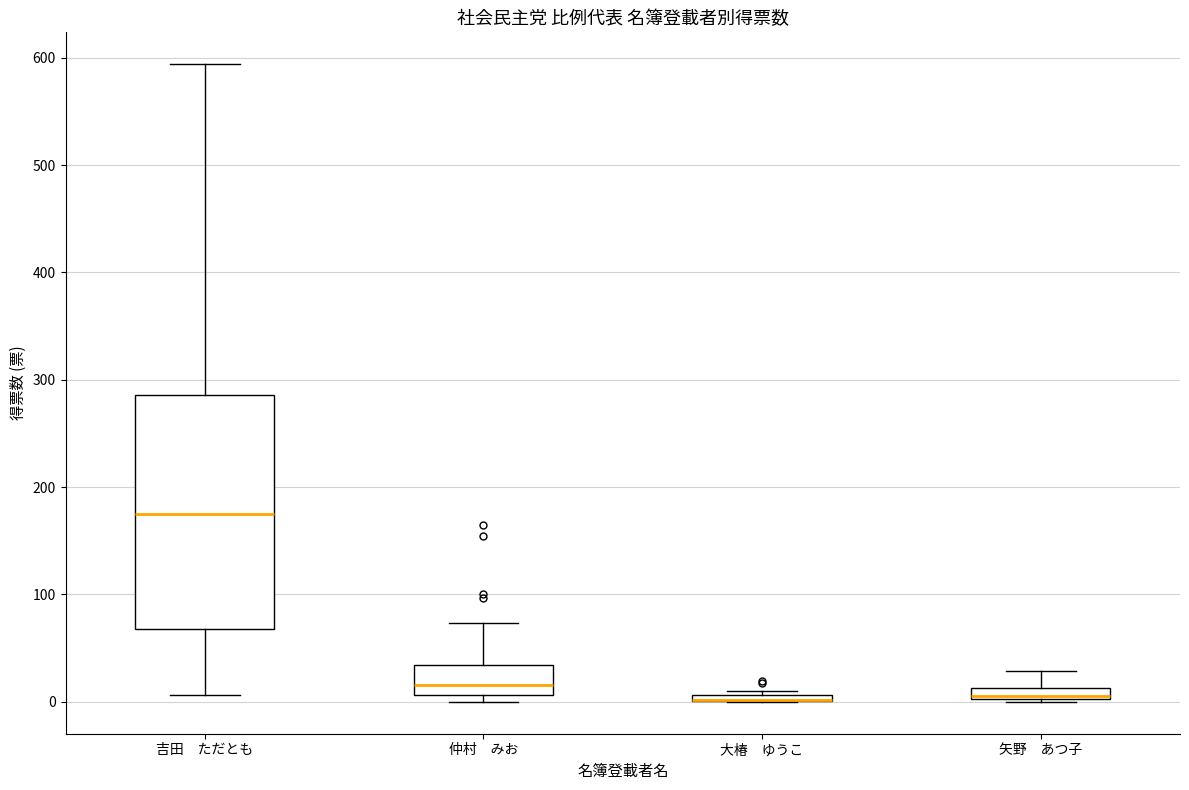

Which box is the tallest, from its lower edge to its upper edge?

吉田 ただとも